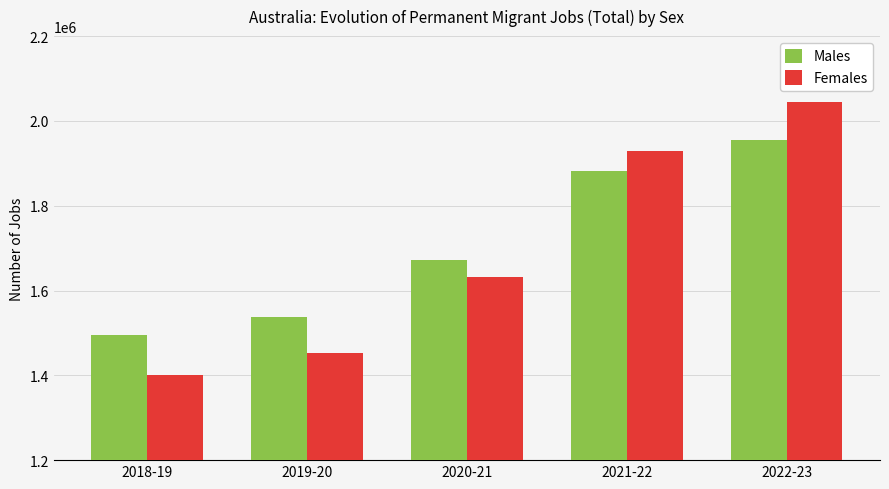

What is the approximate value of Females at 2022-23?

2044910